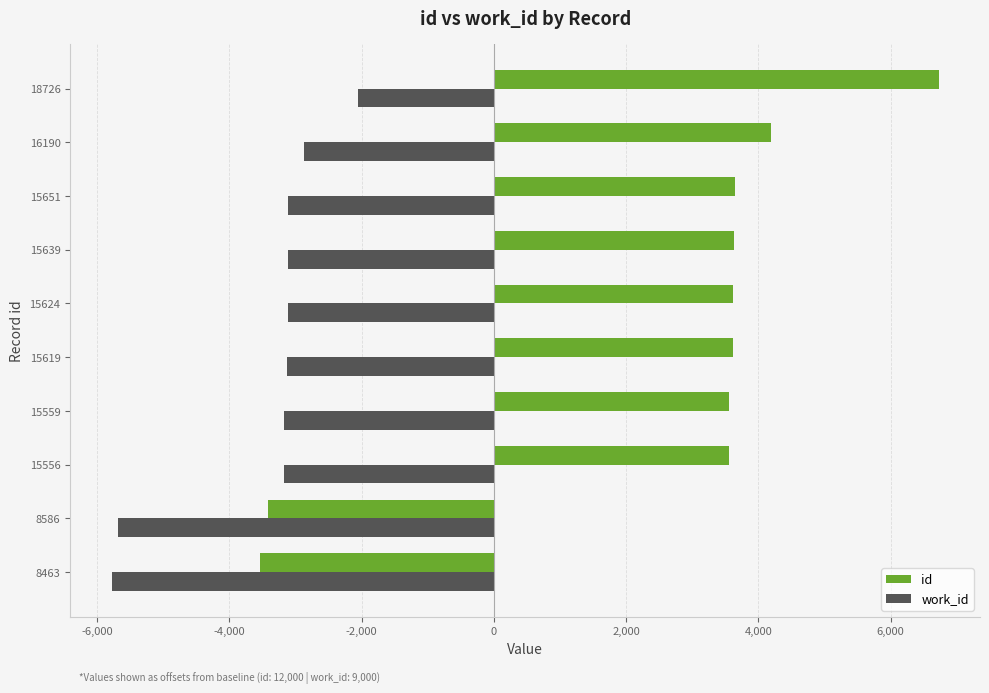

At which label does work_id reach its peak?

18726